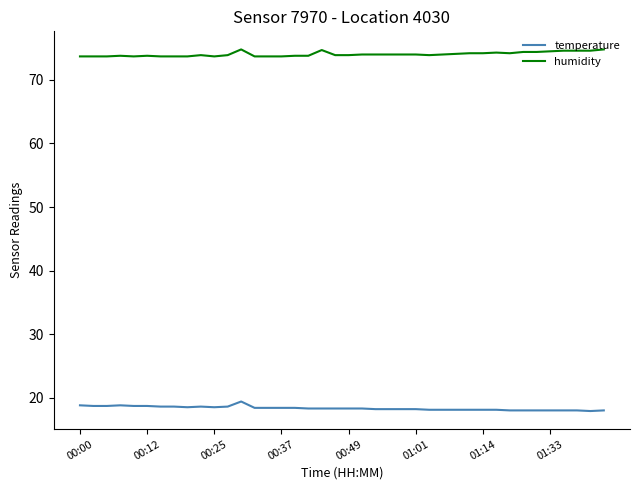

What is the minimum value shown in the chart?

17.9